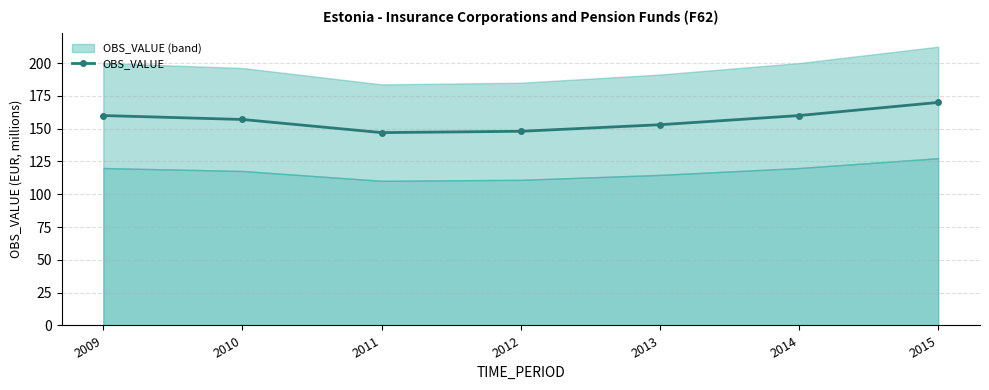

Where does the data first go above 157?

2009